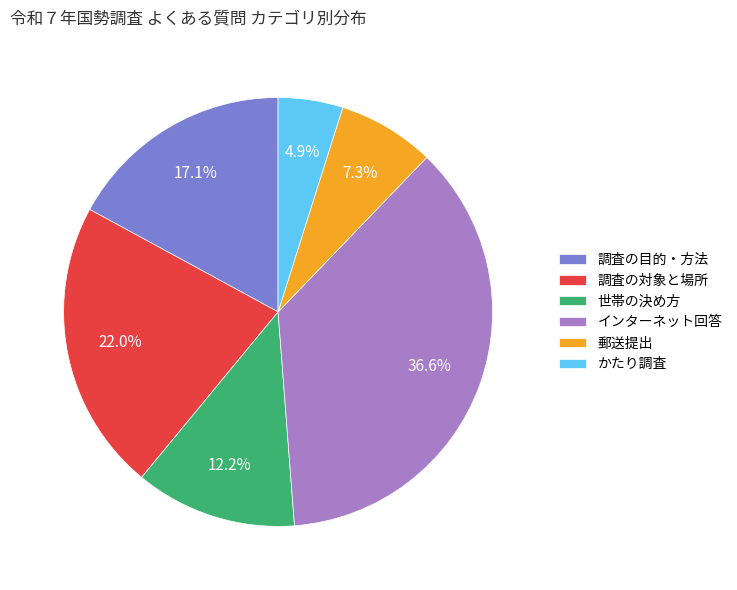

Is there a majority slice in this chart?

No